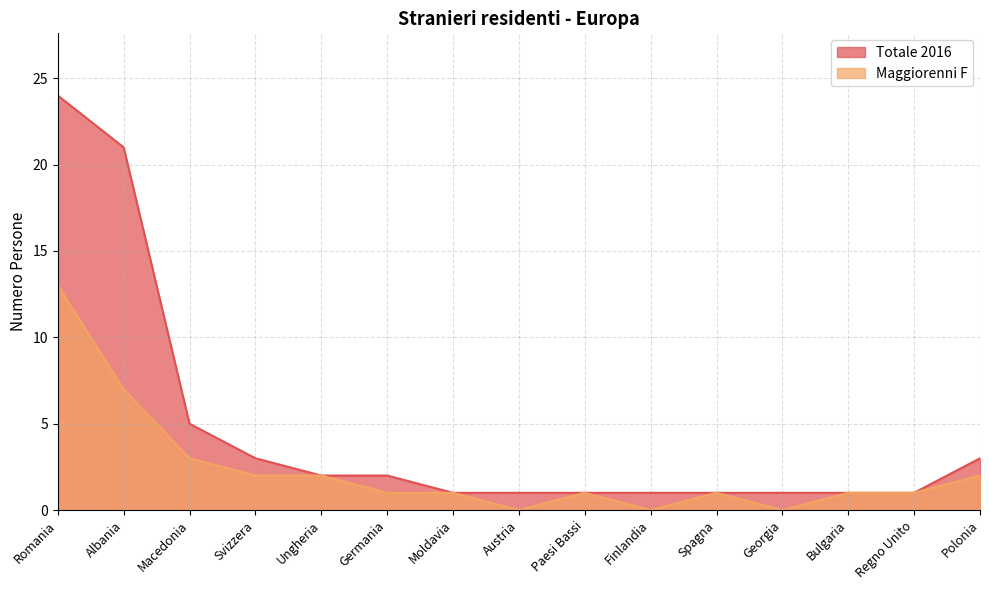

How many lines are shown in the chart?

2